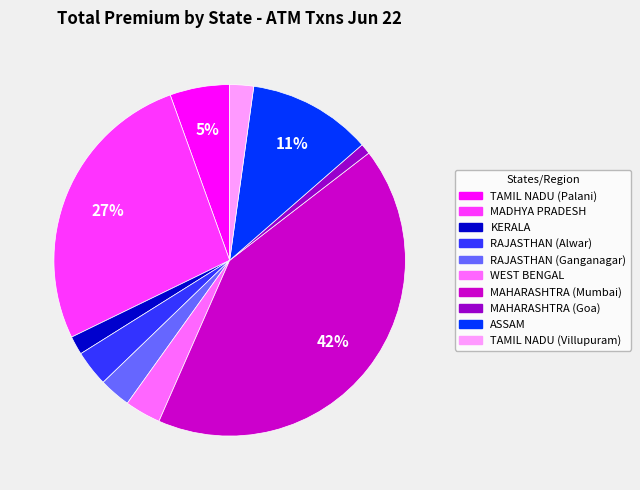

How many slices are in this pie chart?

10